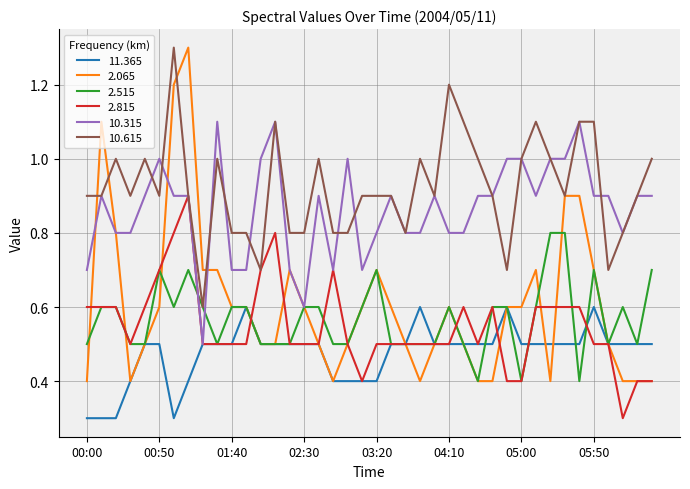

Which series has the widest spread of values?

2.065